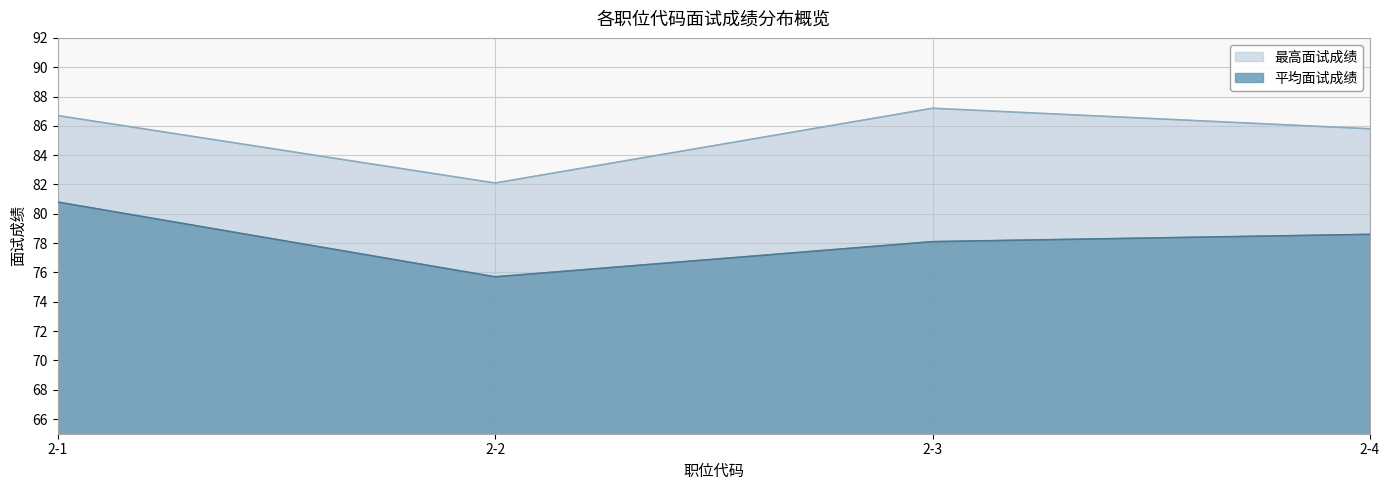

Which label corresponds to the largest value in the chart?

2-3